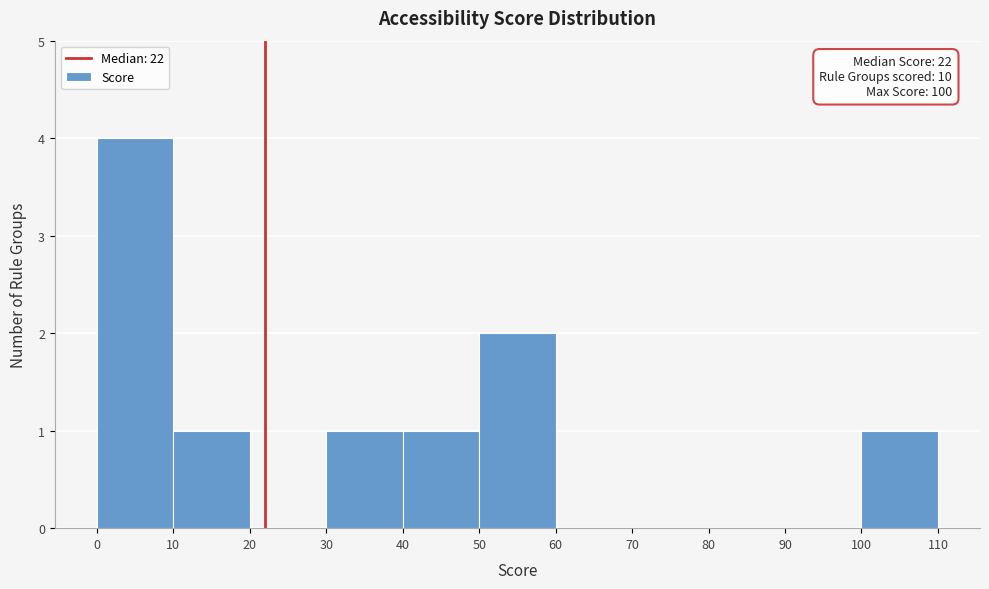

Which range on the x-axis has the tallest bar?

0 to 10